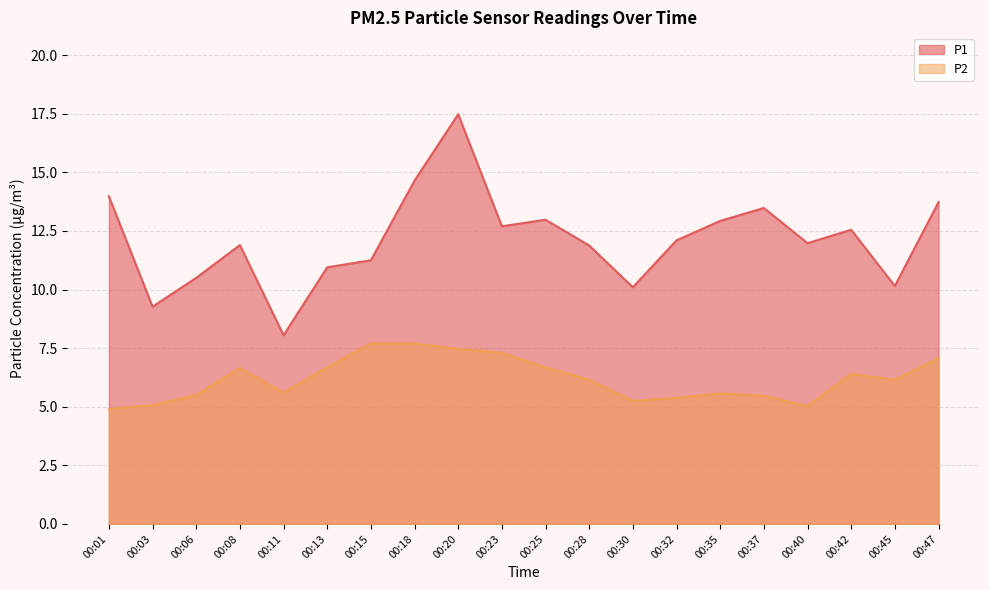

In P2, how many points are lower than both neighbors (excluding endpoints)?

4